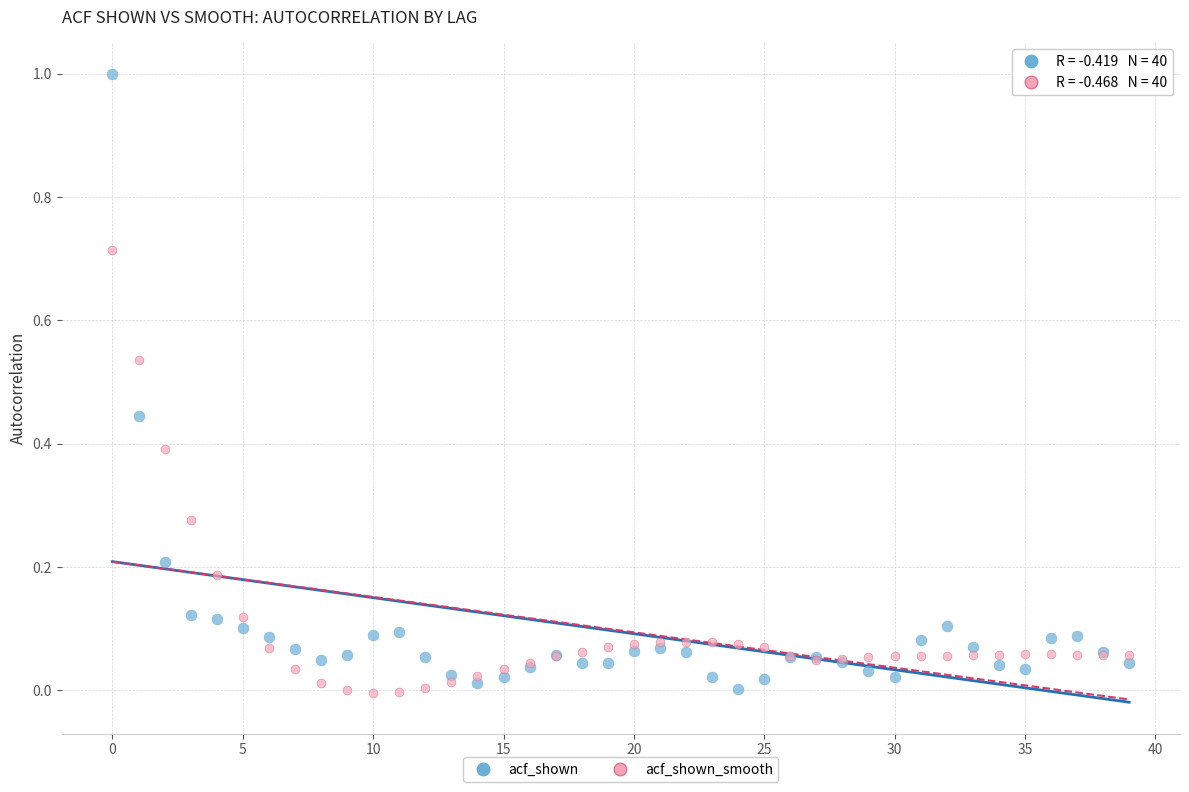

Which series reaches the maximum Y coordinate?

acf_shown